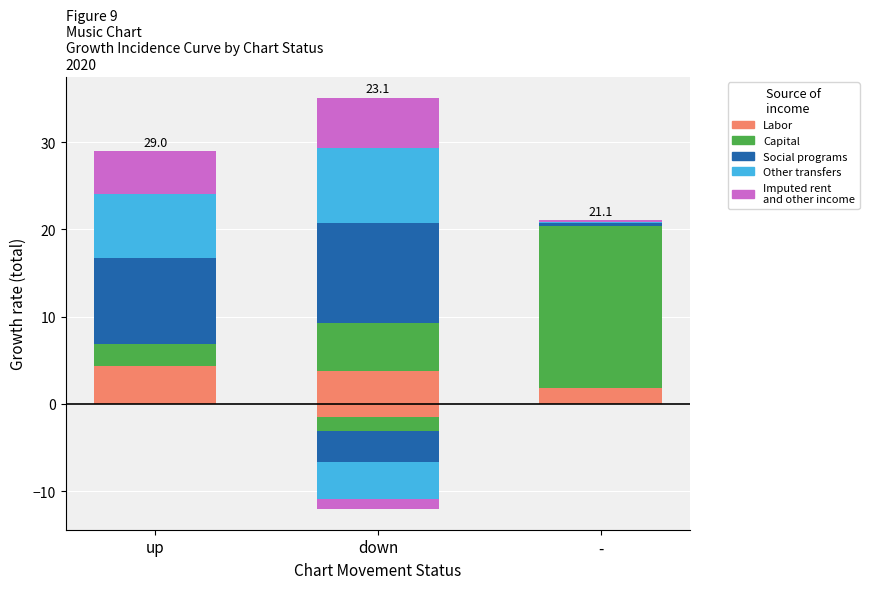

What is the sum of the Capital values at - and down?

24.1